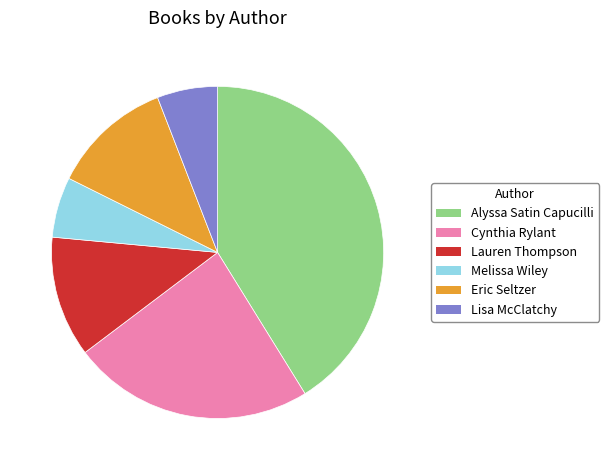

Count the number of slices in the pie.

6